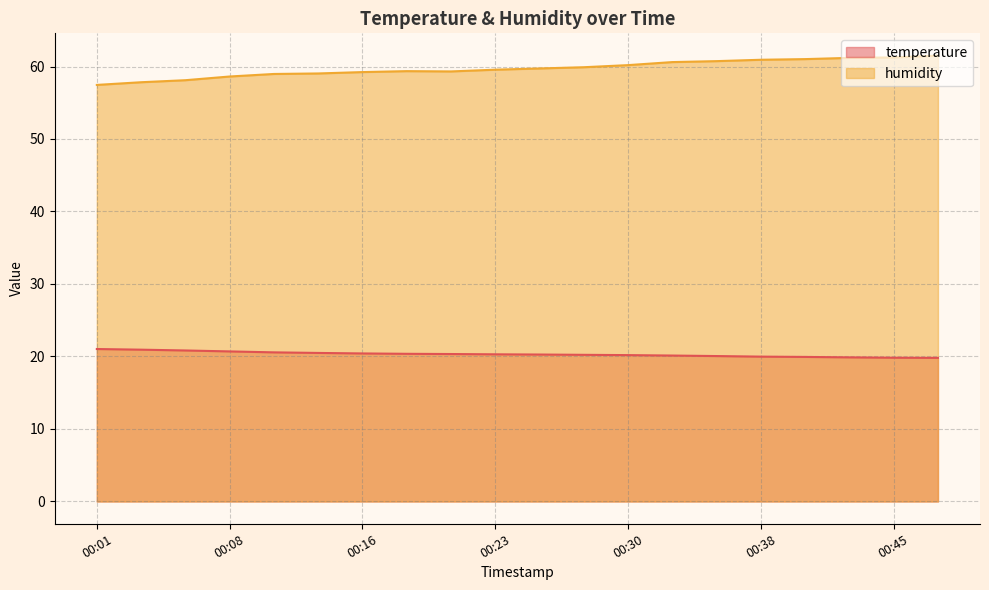

Does the chart display data point markers on the line(s)?

No